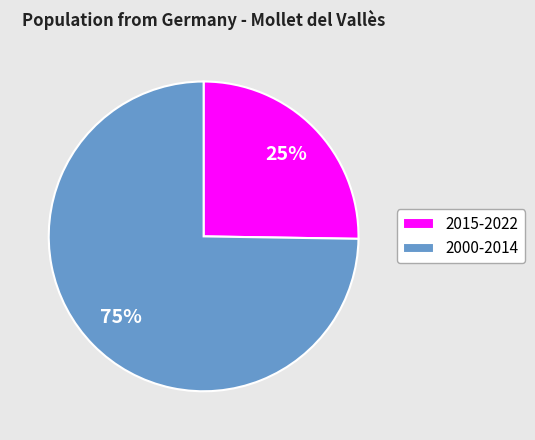

Is it true that 2015-2022 is 33% of the pie?

False